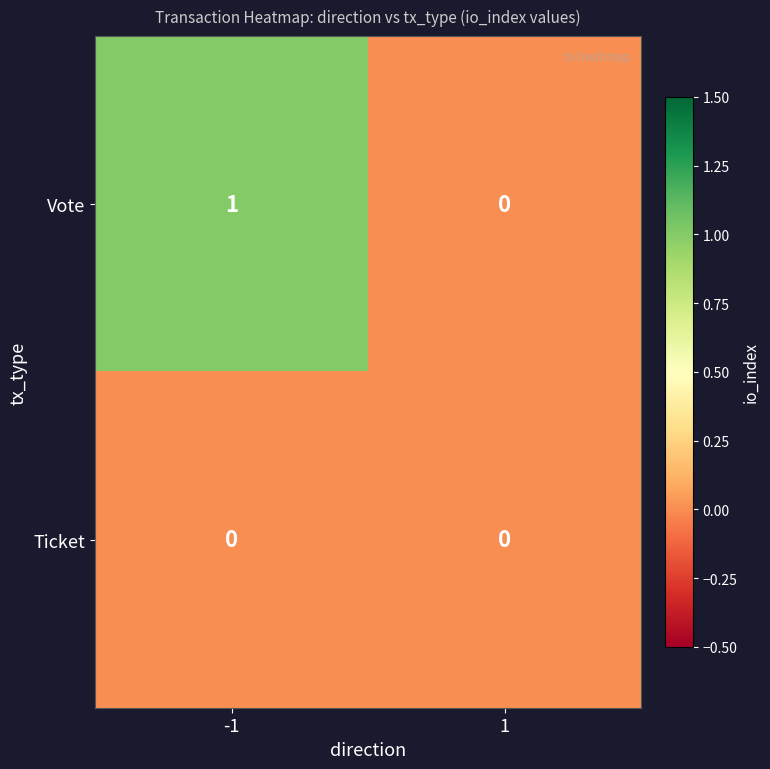

Which series has the largest total across all categories?

Vote